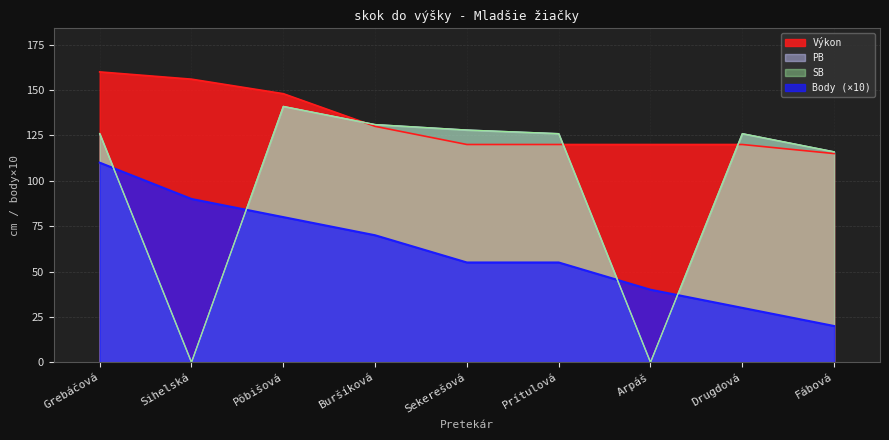

How many data points does each series have?

9